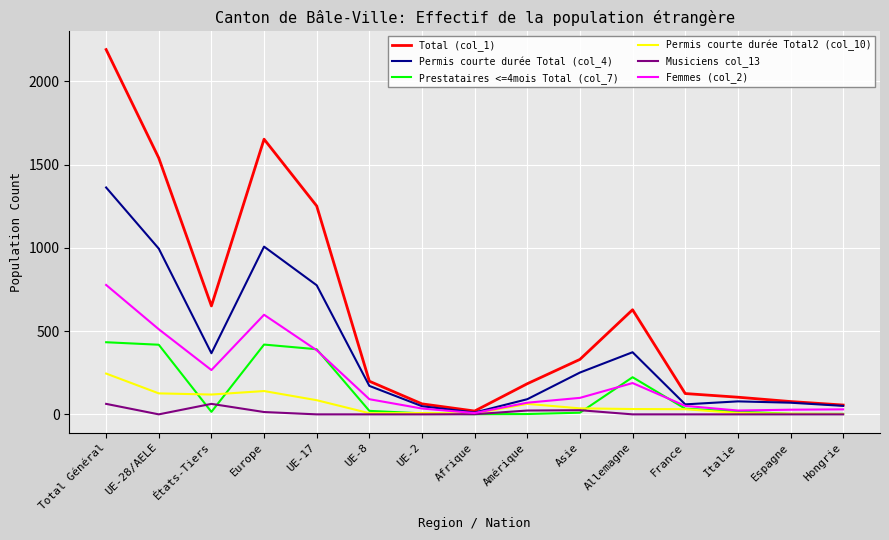

Is the value of Total (col_1) at UE-2 greater than the value of Femmes (col_2) at UE-28/AELE?

No